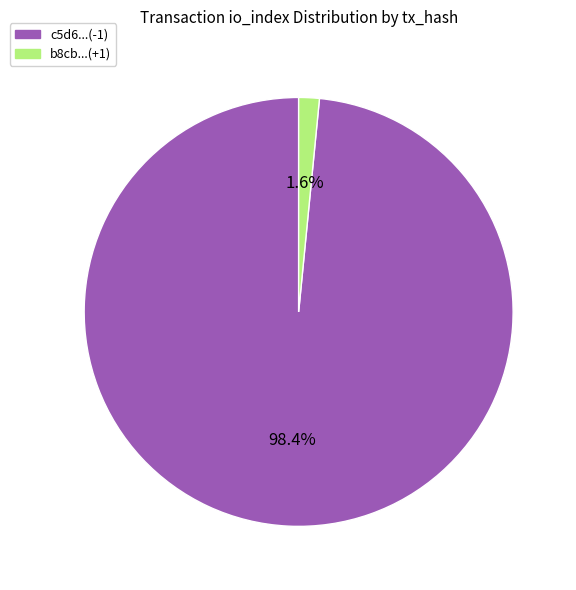

How many segments does this pie chart have?

2